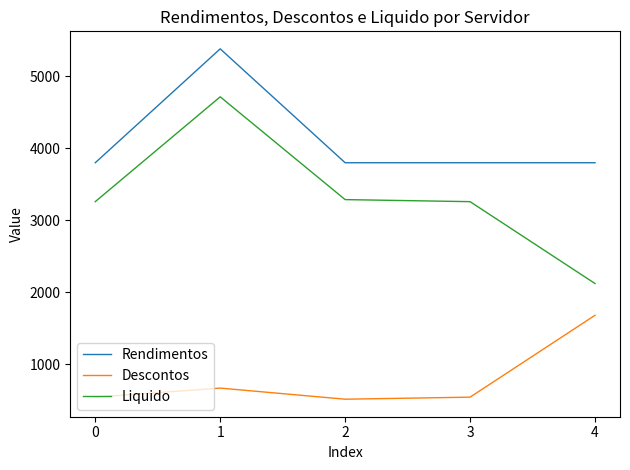

True or false: Descontos has a value of 541.0 at 0.

True